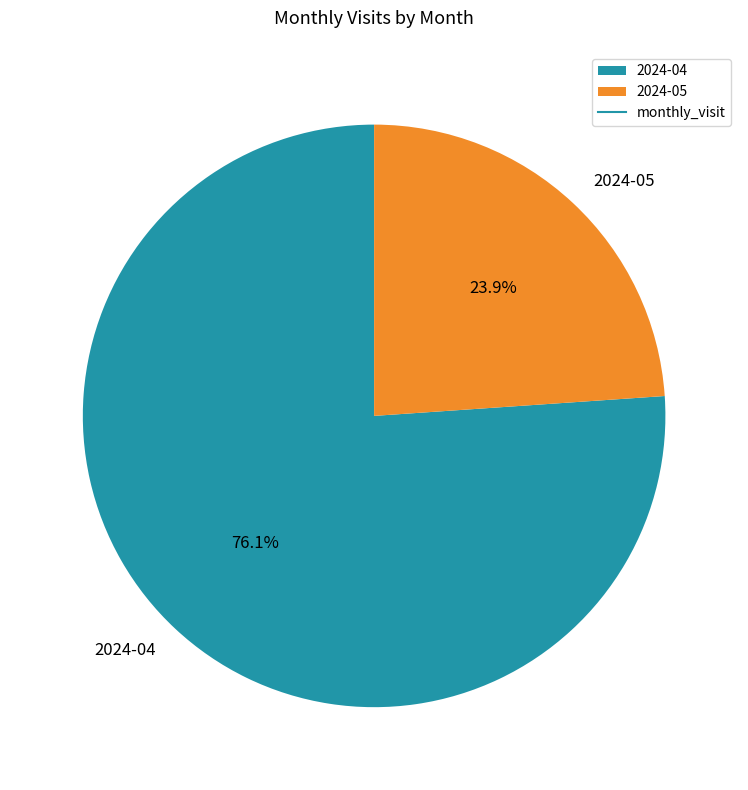

How many segments does this pie chart have?

2